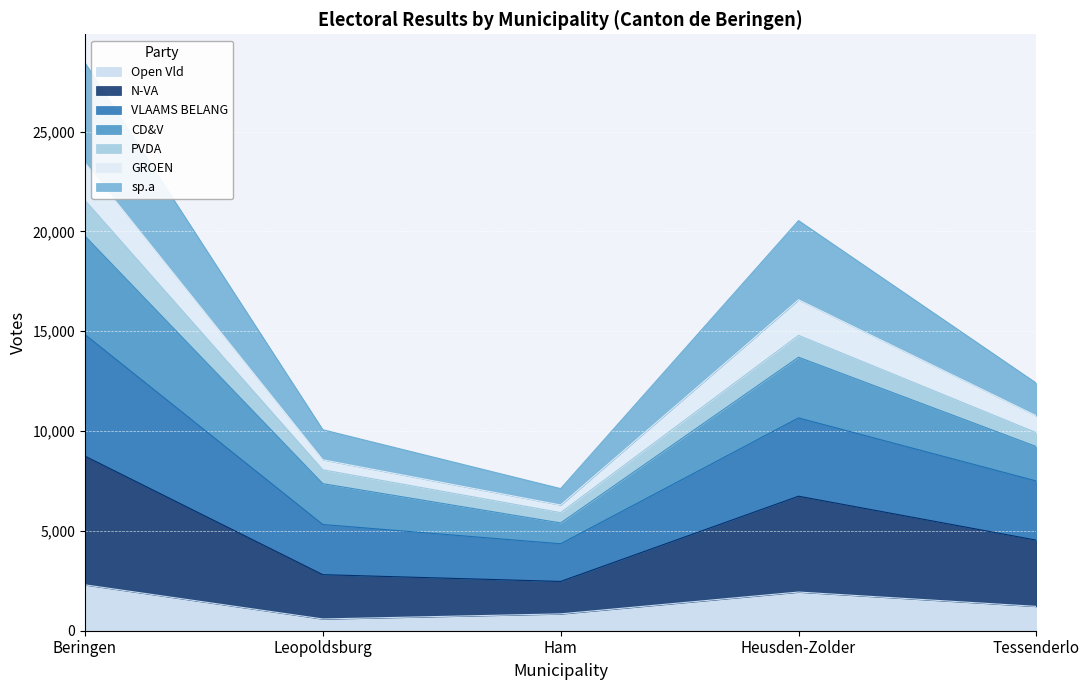

What is the label of the 4th point from the right?

Leopoldsburg